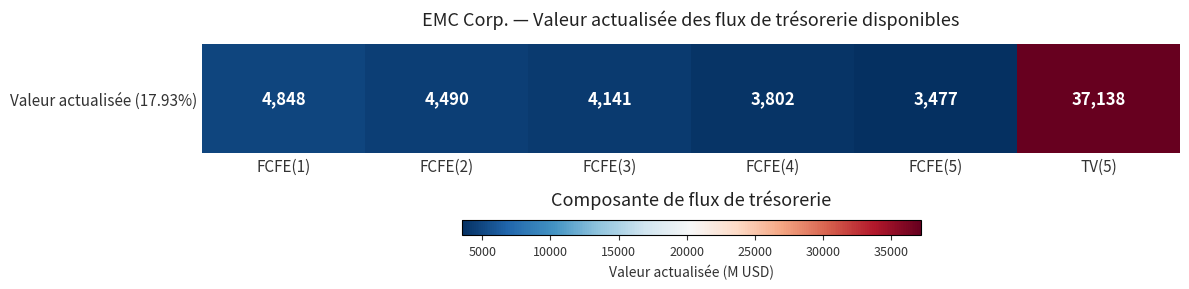

The chart shows a value of 37138 at TV(5). True or false?

True